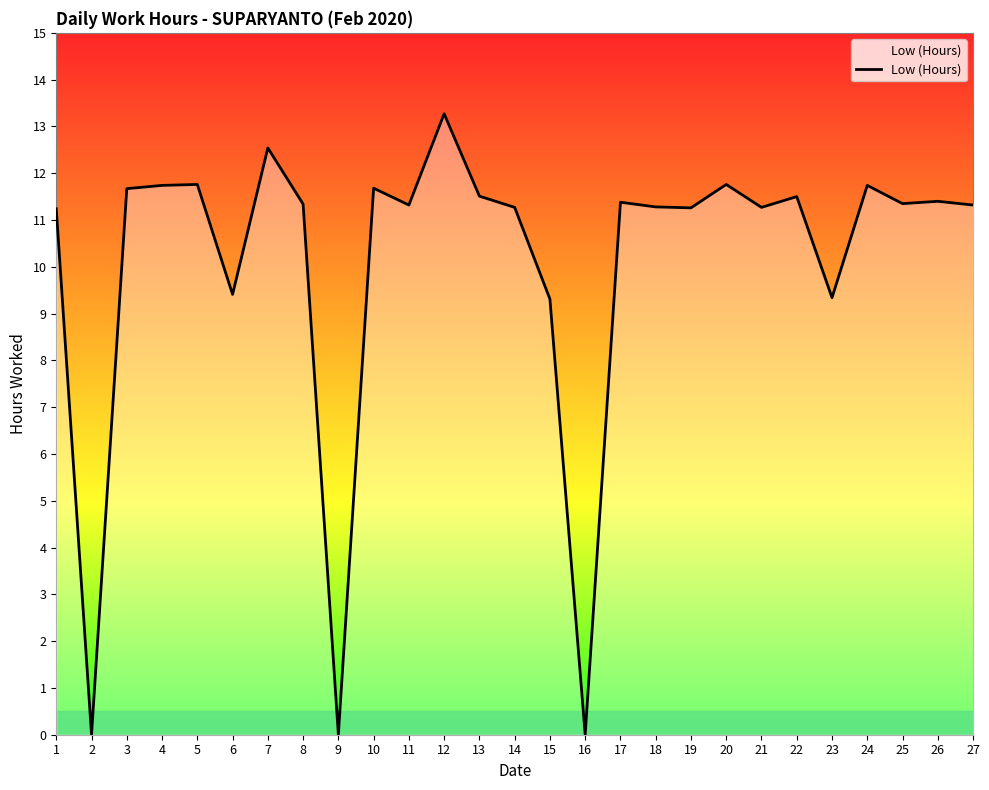

What is the difference between the maximum and minimum values?

13.3